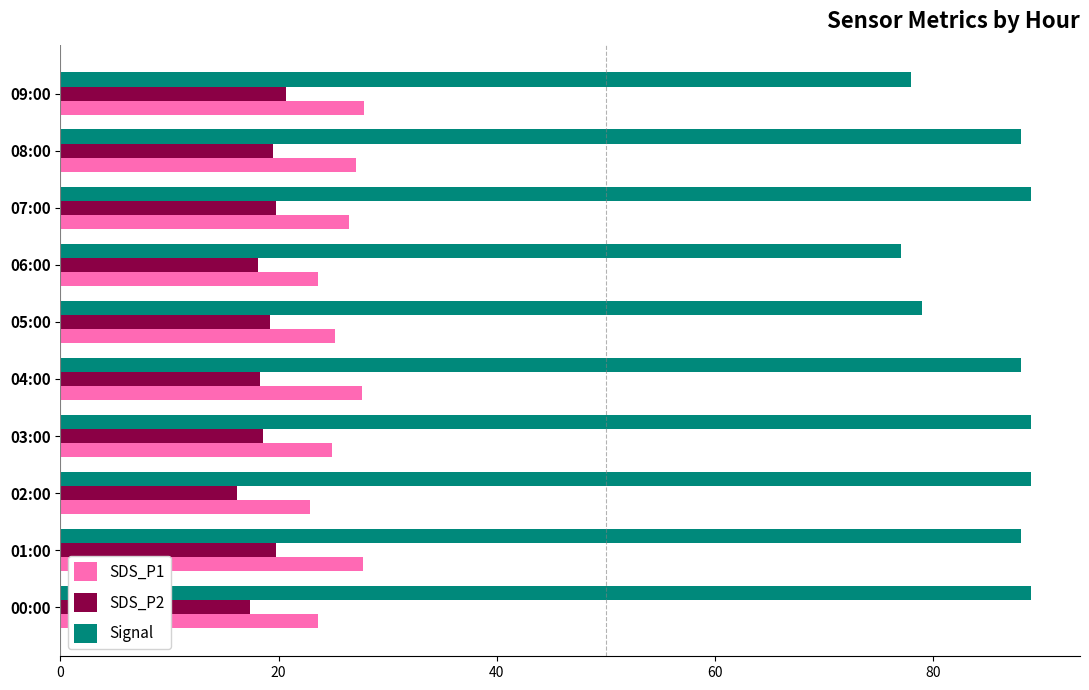

At how many categories does at least one series exceed 52?

10